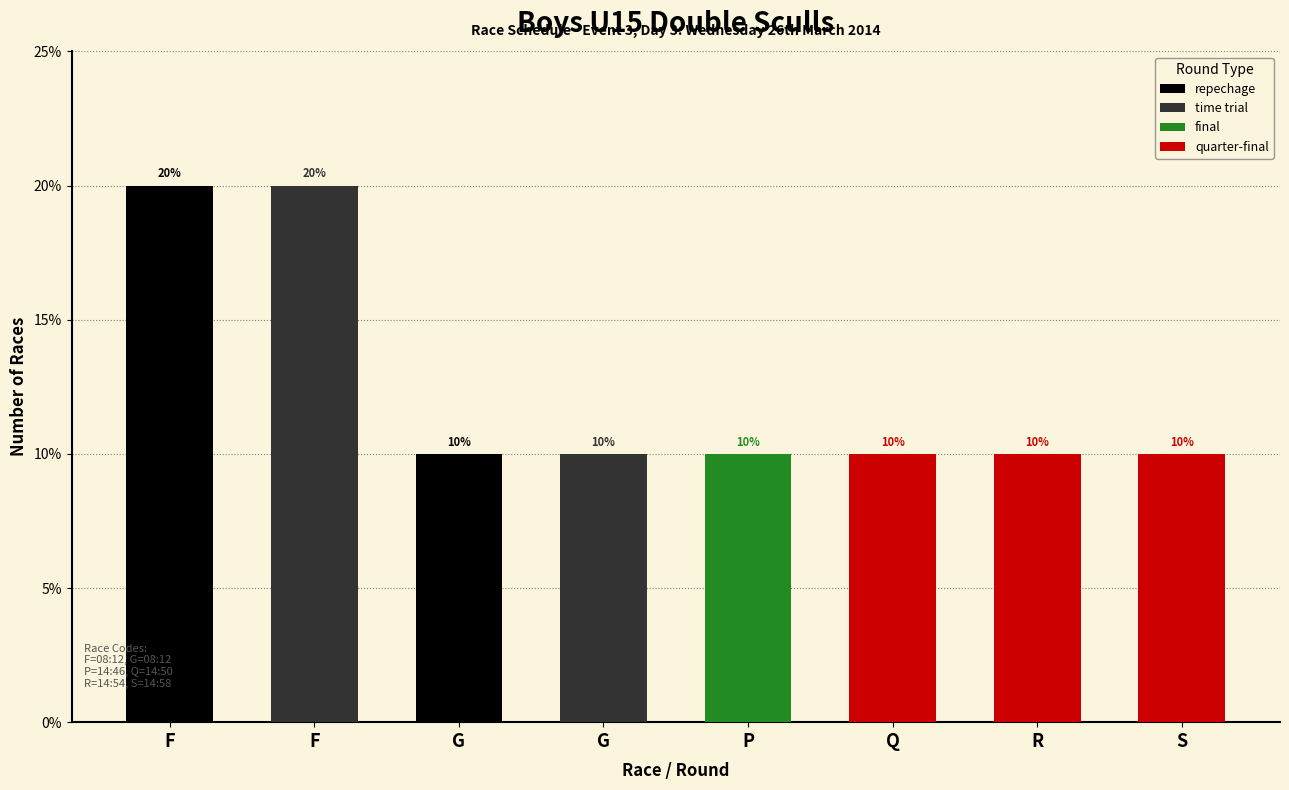

True or false: the data shows 1 at P-final.

True